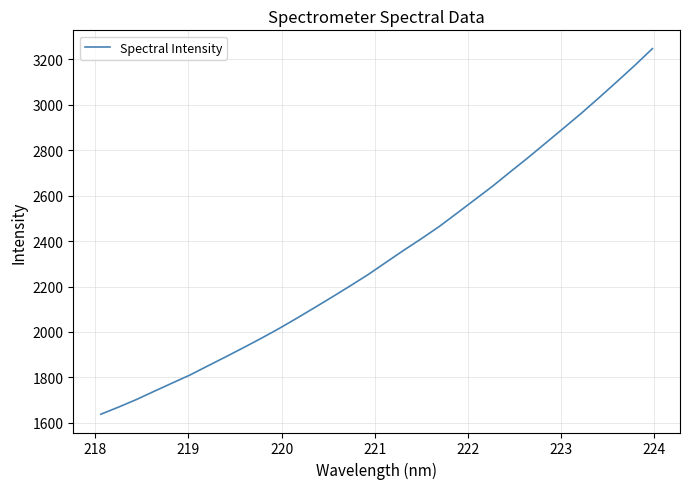

What is the difference between the maximum and minimum values?

1608.8